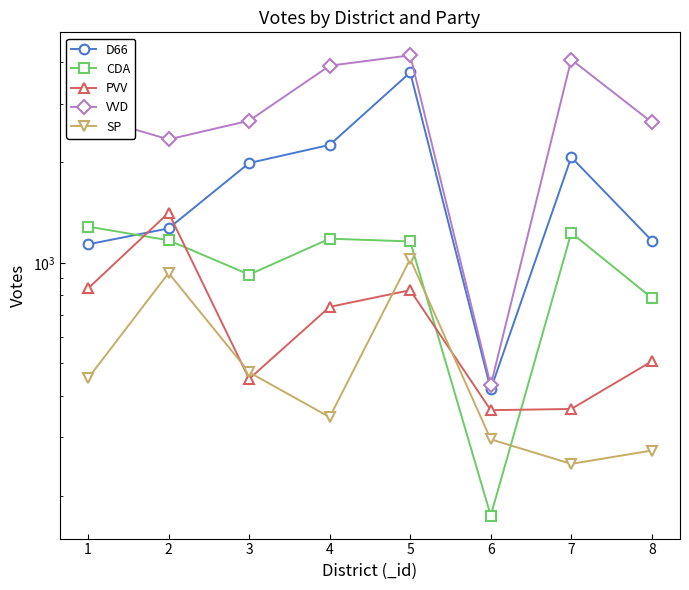

What is the approximate value of CDA at 8, to the nearest 10?

780